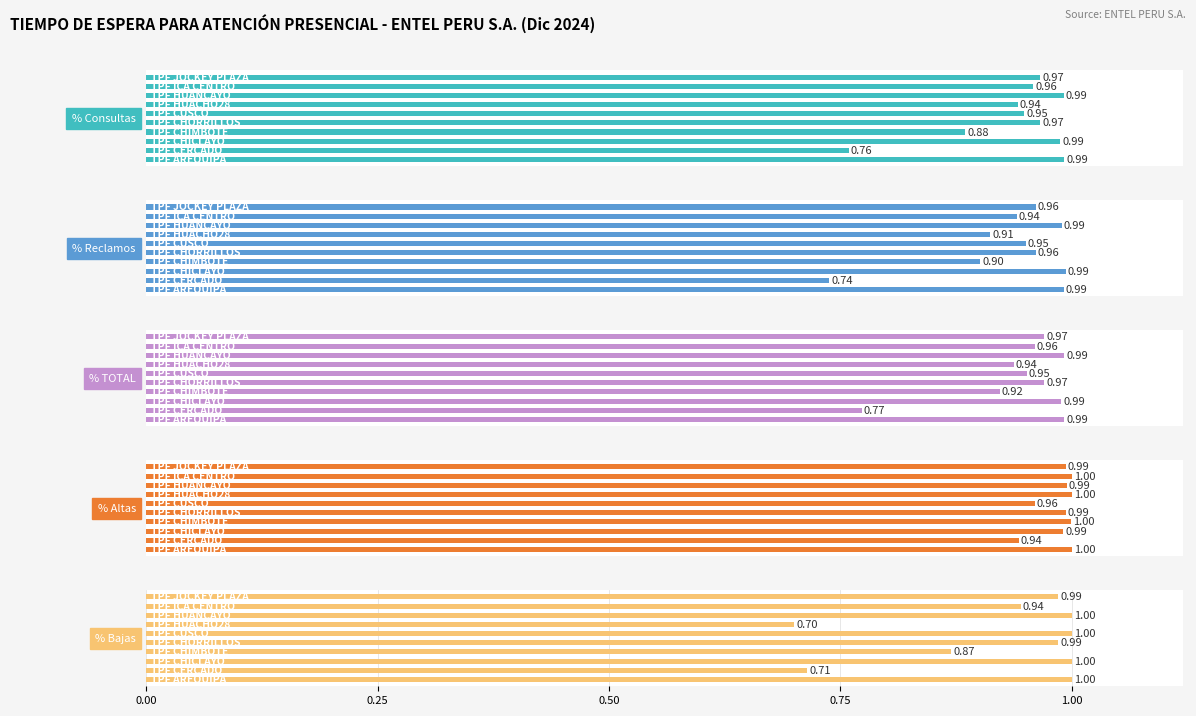

List the series in order of their peak value, highest first.

% Altas, % Bajas, % Reclamos, % TOTAL, % Consultas